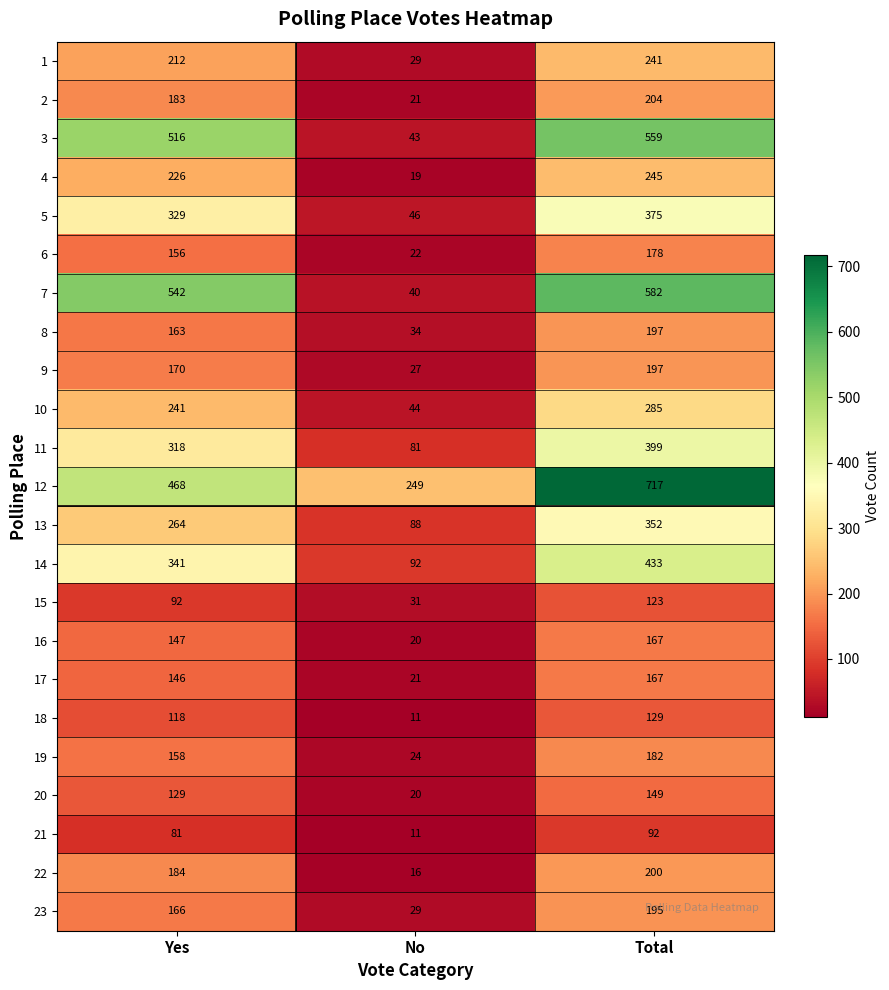

Which series has the widest spread of values?

7